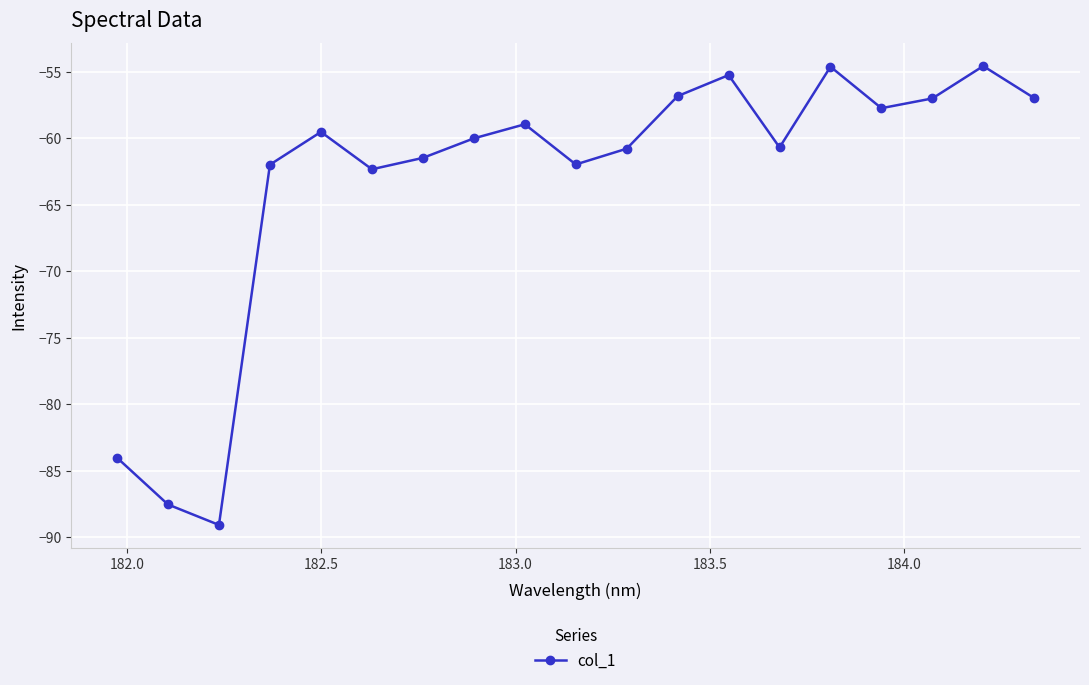

What is the difference between the maximum and minimum values?

34.5